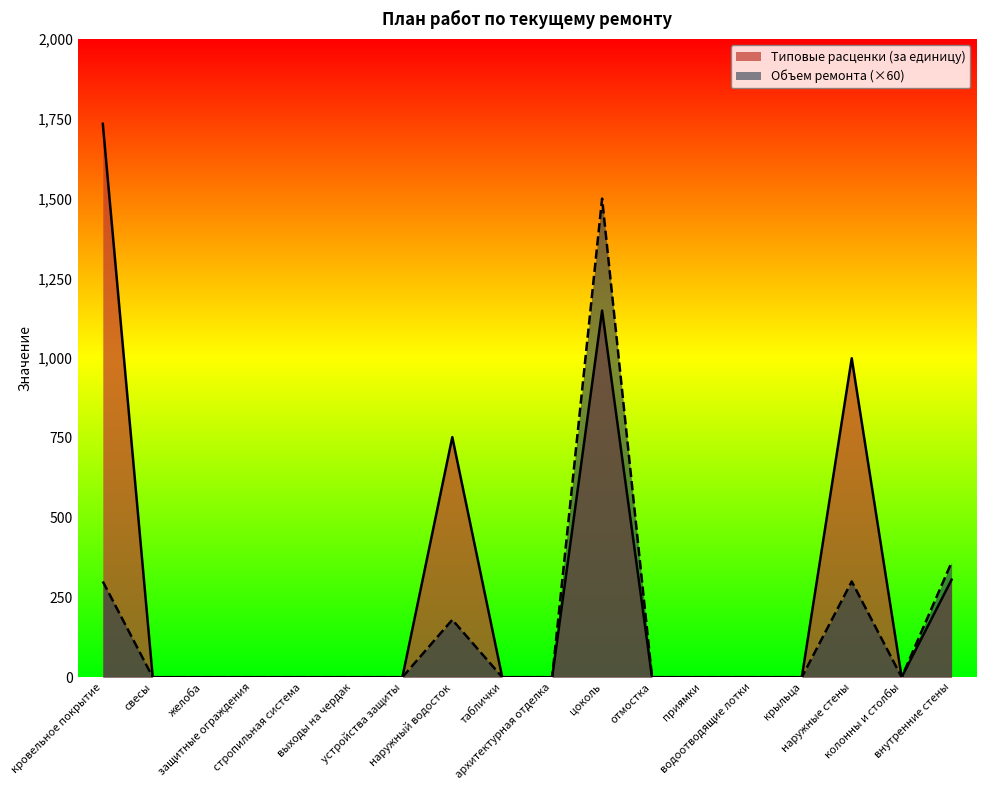

What is the label of the 11th point from the left?

цоколь